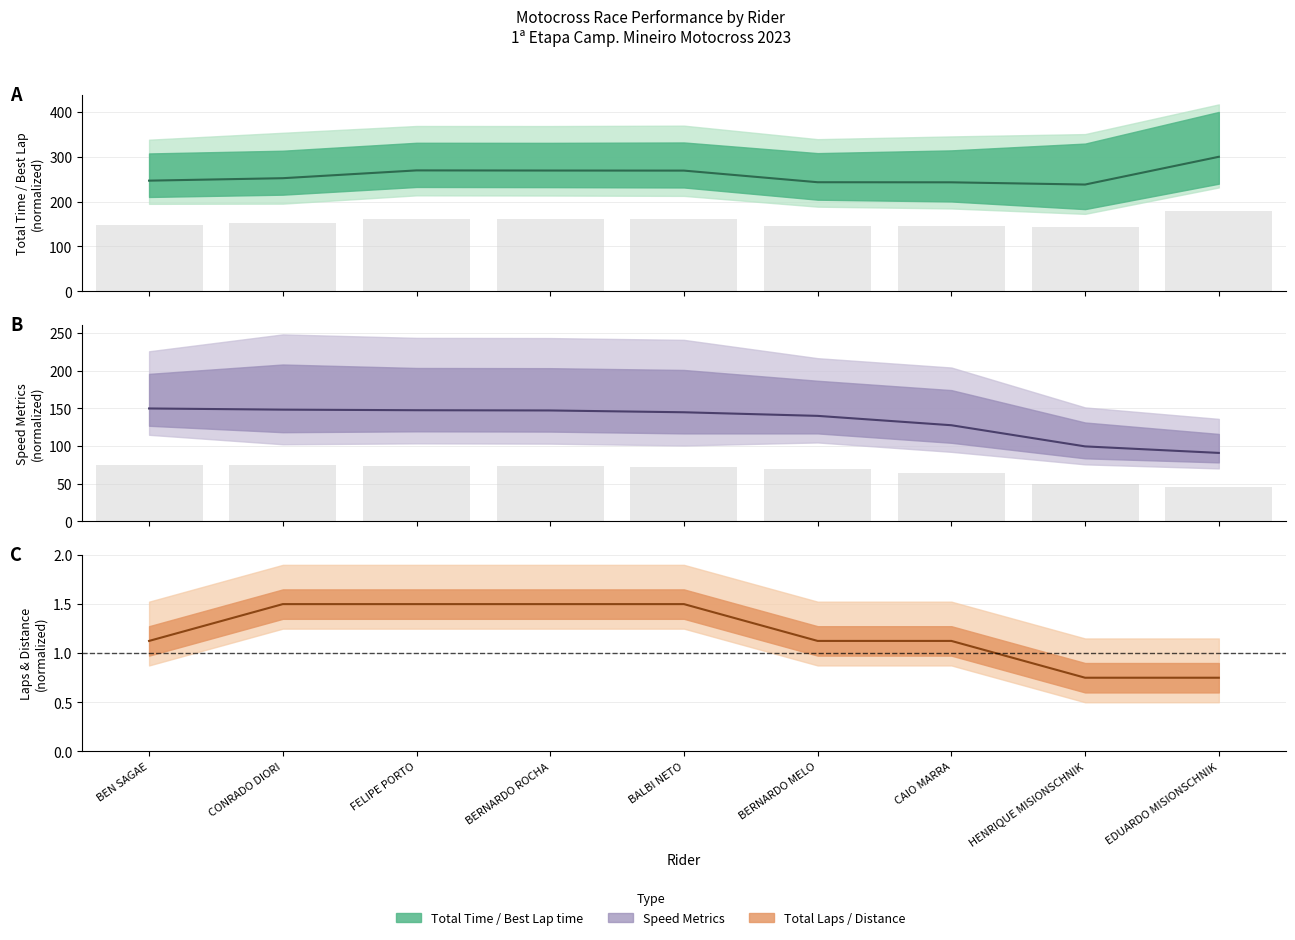

Which label corresponds to the largest value in the chart?

EDUARDO MISIONSCHNIK